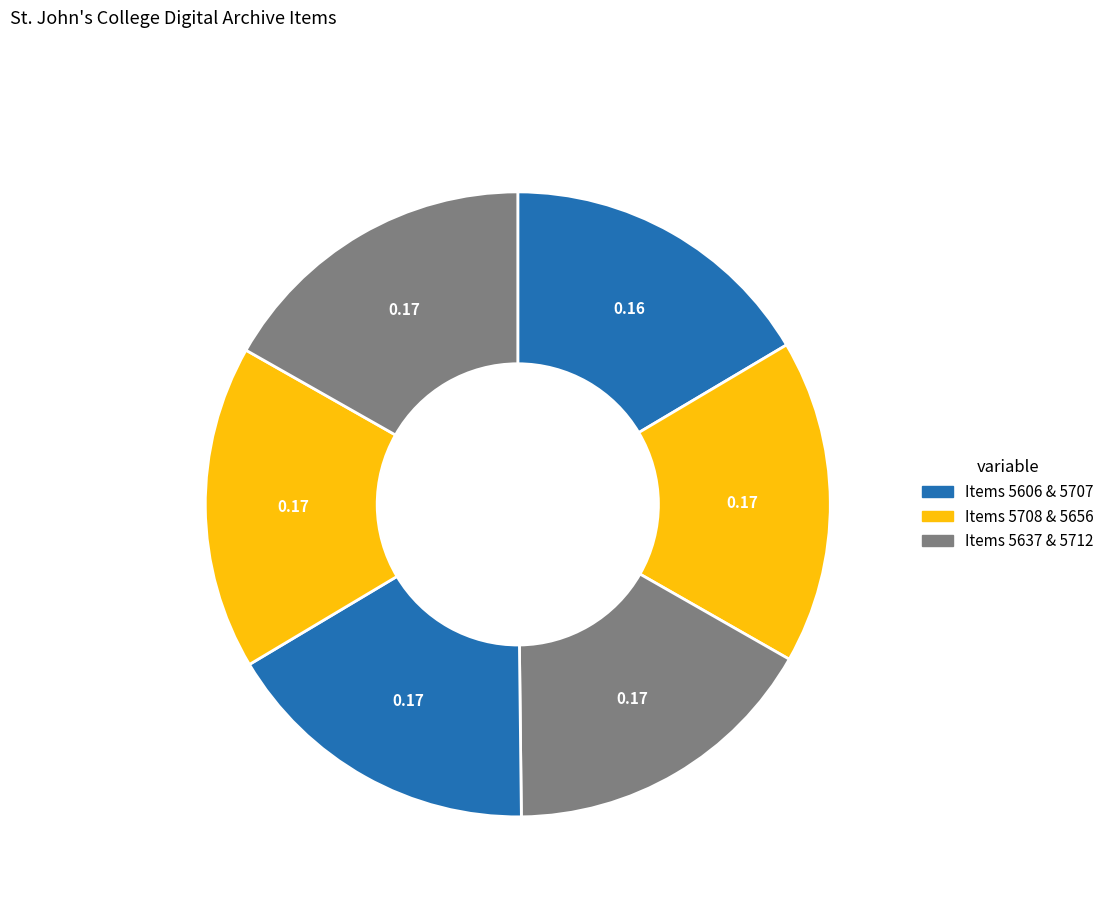

Rank the categories by value from highest to lowest.

Item 5712, Item 5708, Item 5707, Item 5656, Item 5637, Item 5606